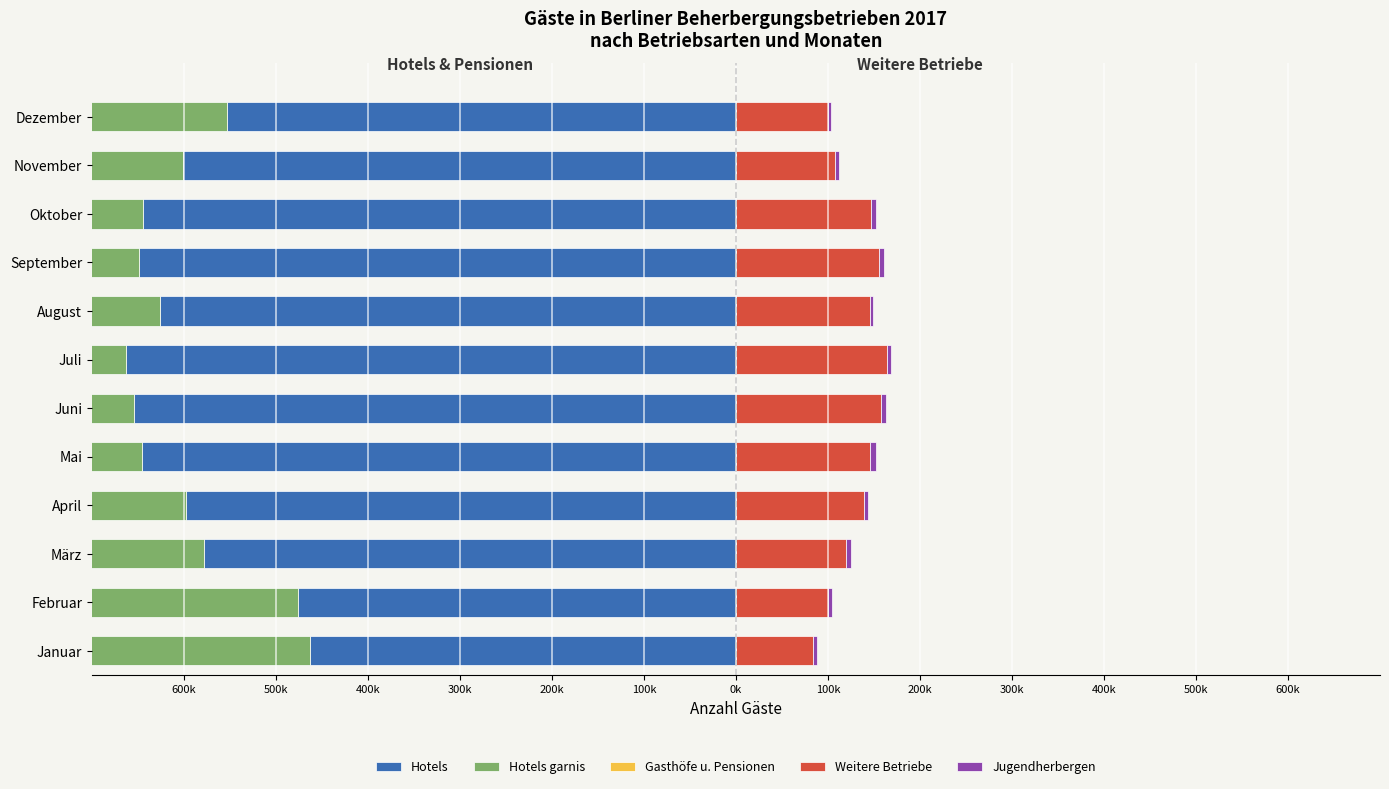

The Hotels series shows -654623 at 100k. True or false?

True